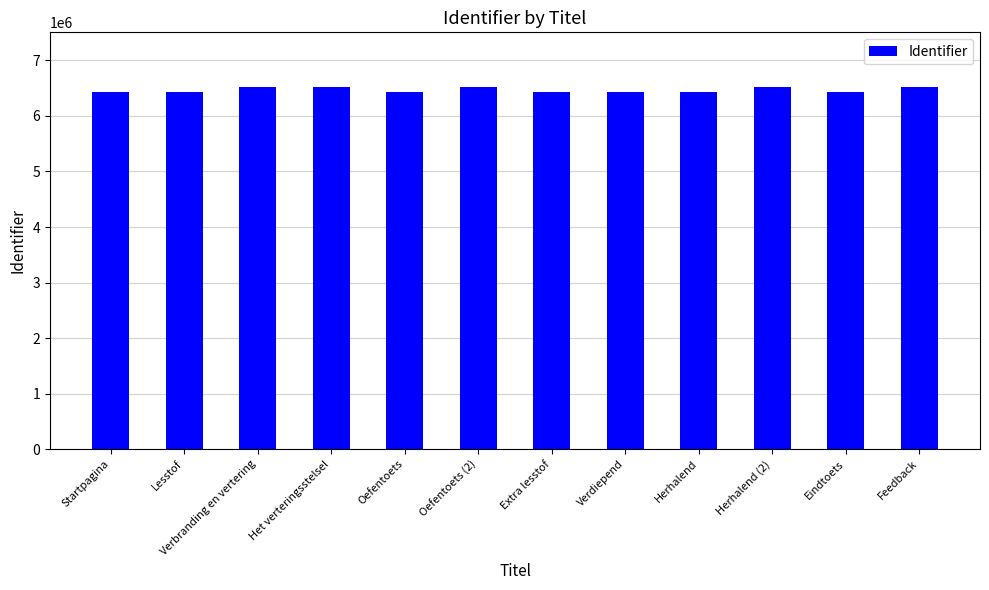

The chart shows a value of 1842517 at Startpagina. True or false?

False